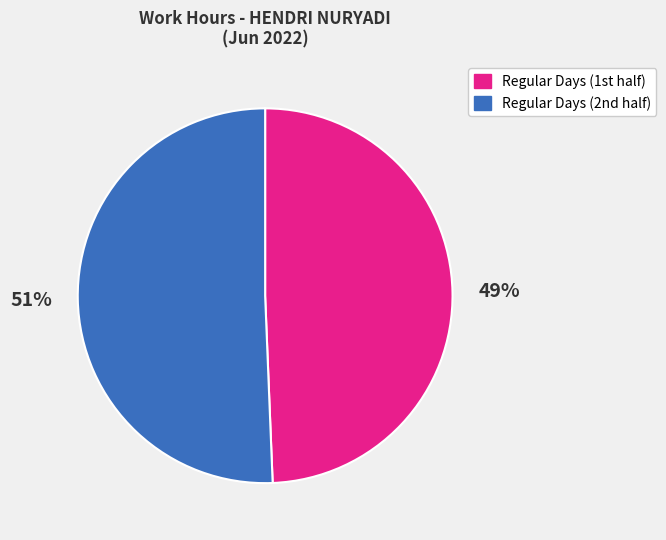

To the nearest percent, what is the average slice percentage?

50%